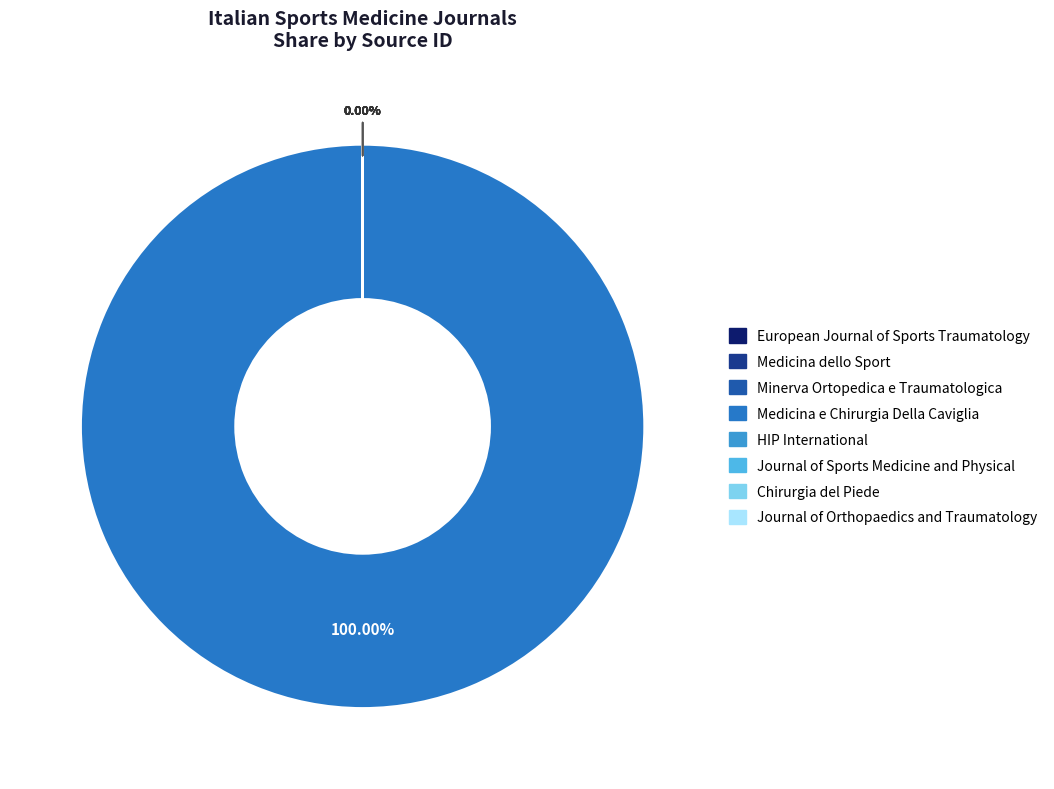

Which category accounts for the majority?

Medicina e Chirurgia Della Caviglia